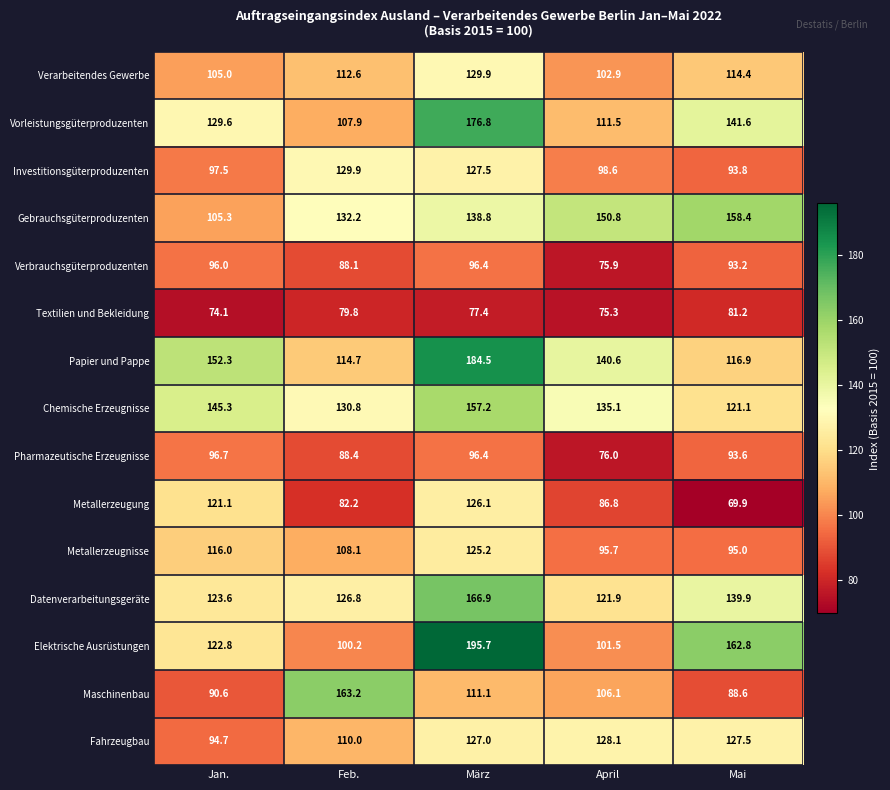

Which label corresponds to the largest value in the chart?

März